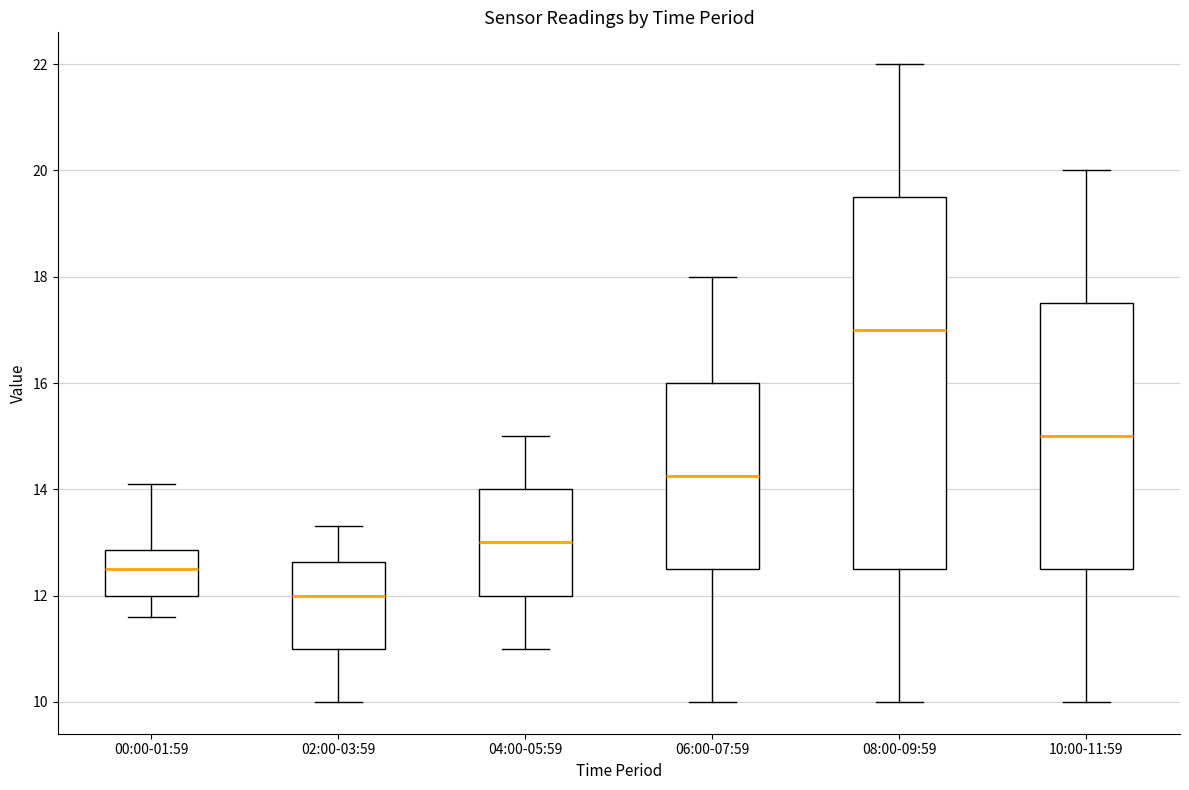

Where is the lower edge of the box for 10:00-11:59 on the y-axis? The values are not printed on the chart, so give them approximately, as read against the axis.

12.6